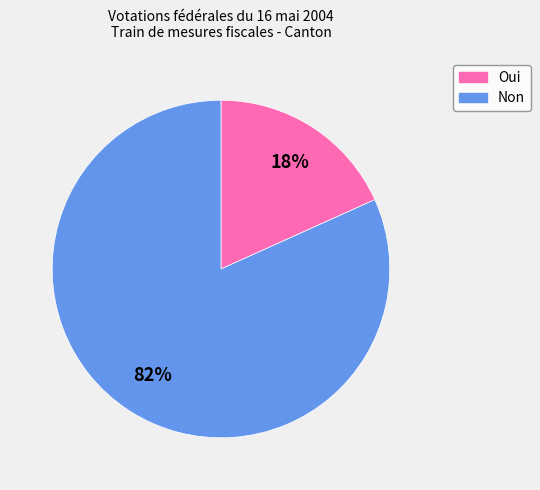

Which category has the biggest portion of the pie?

Non